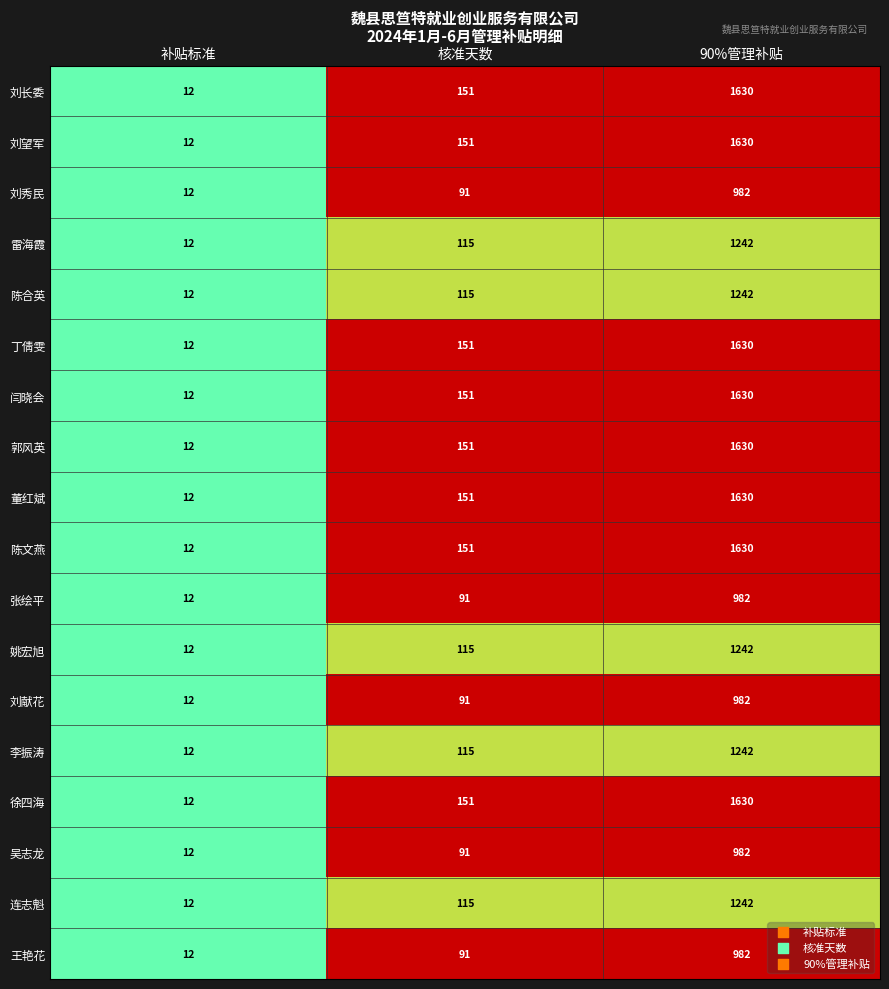

Where is 丁倩雯 nearest to the value 821?

核准天数